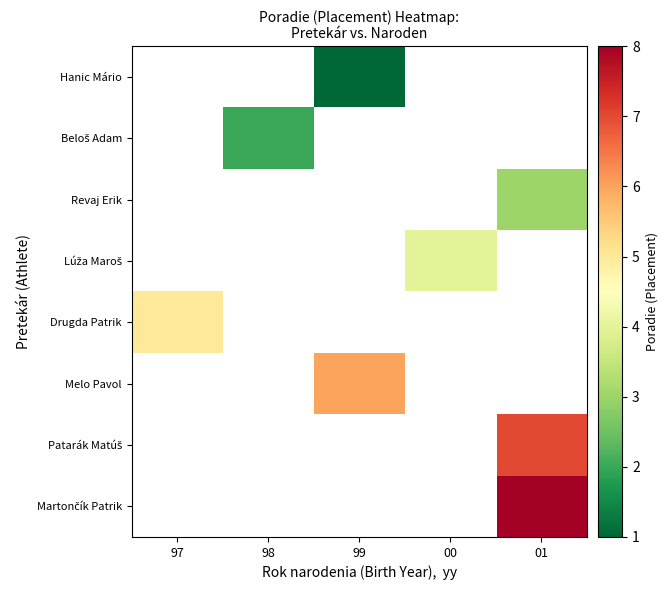

At which label is Drugda Patrik closest to 5?

97